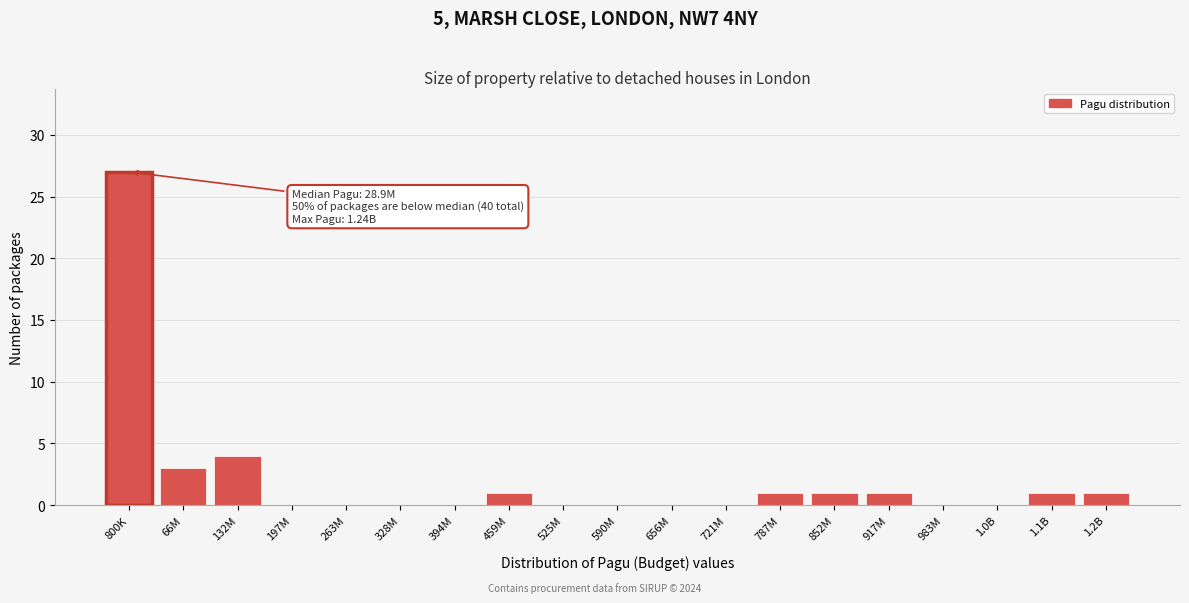

Reading left to right, list all the values displayed in this chart.

800K=27	66M=3	132M=4	197M=0	263M=0	328M=0	394M=0	459M=1	525M=0	590M=0	656M=0	721M=0	787M=1	852M=1	917M=1	983M=0	1.0B=0	1.1B=1	1.2B=1